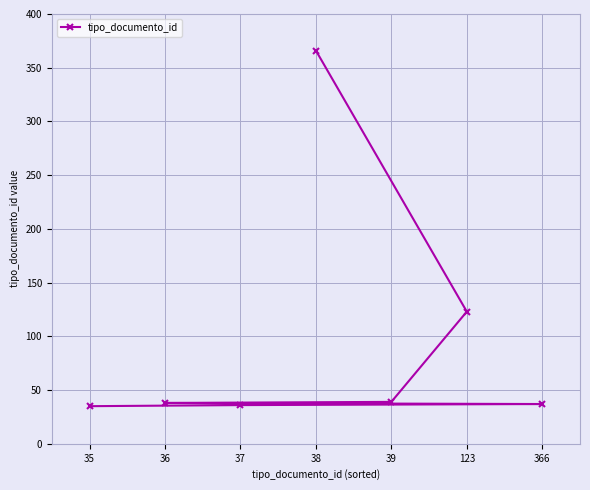

What is the change in value from 35 to 123?

+88